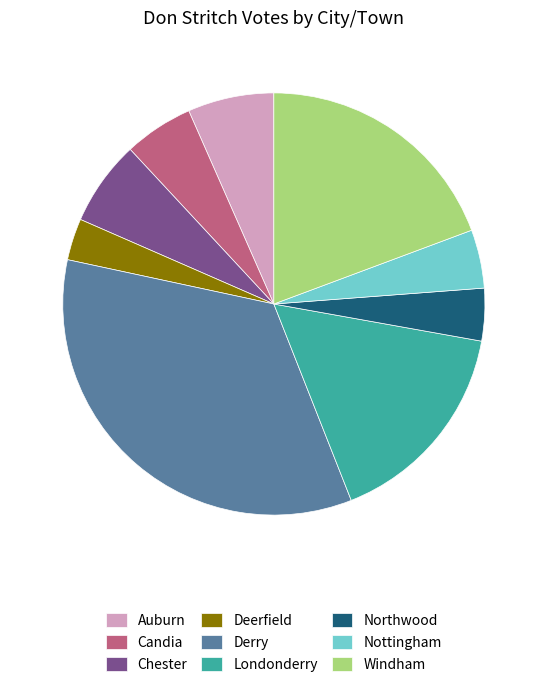

Which category has the smallest portion of the pie?

Deerfield